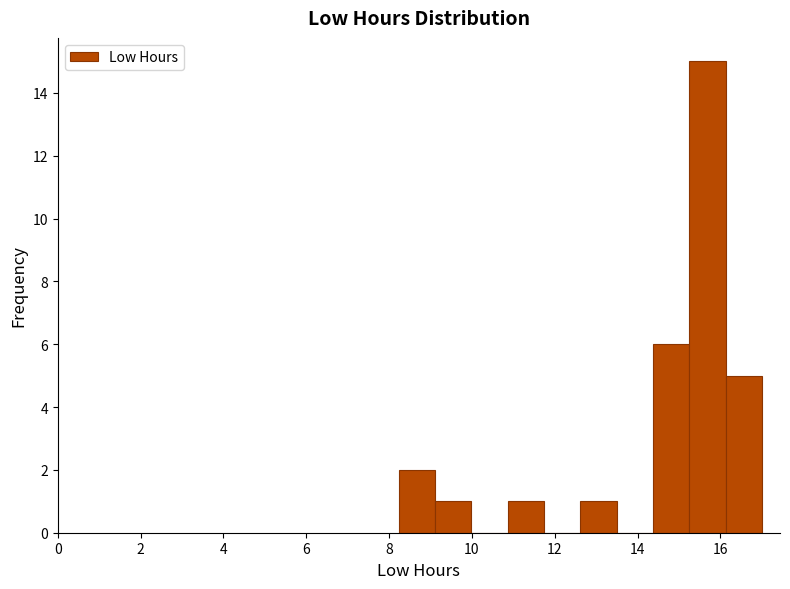

Which range on the x-axis has the tallest bar?

15.2 to 16.2